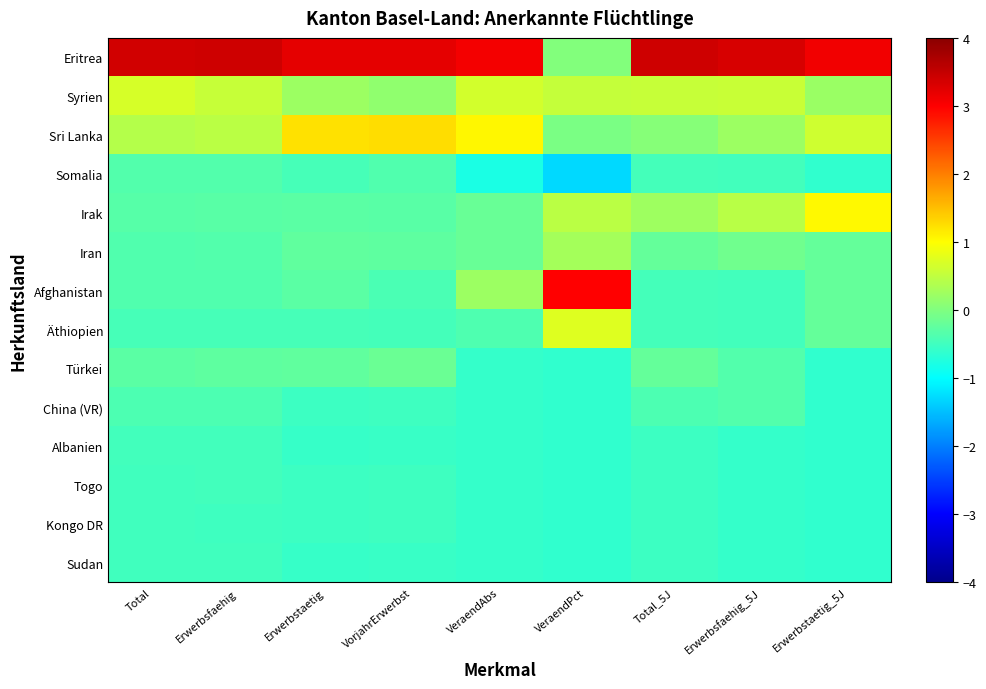

Rank the series by their maximum value, from highest to lowest.

Eritrea, Afghanistan, Sri Lanka, Irak, Äthiopien, Syrien, Iran, Türkei, China (VR), Somalia, Albanien, Togo, Sudan, Kongo DR